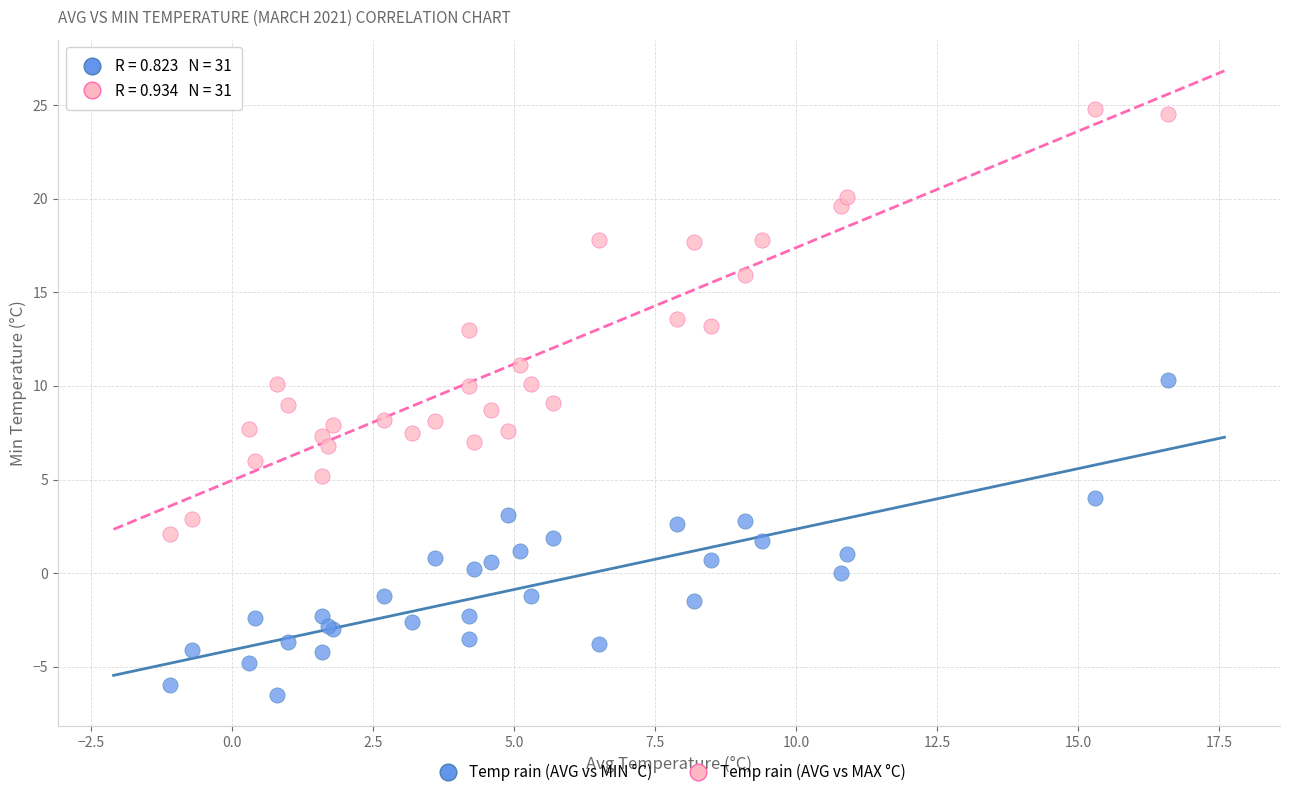

Which series contains the highest Y value?

Temp rain (AVG vs MAX °C)